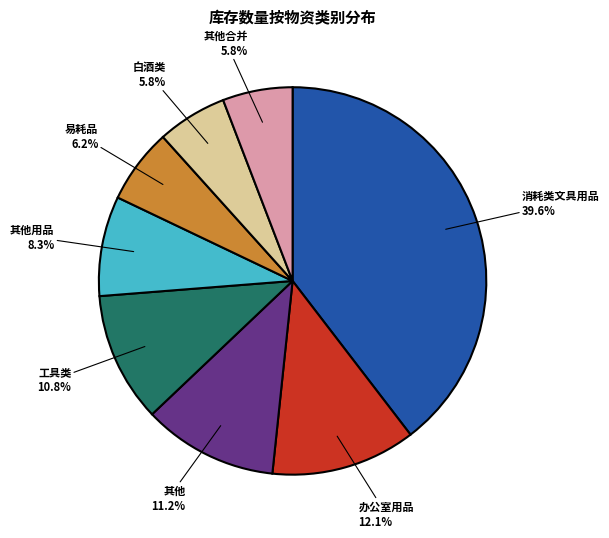

What percentage is NOT represented by 白酒类?

94.2%